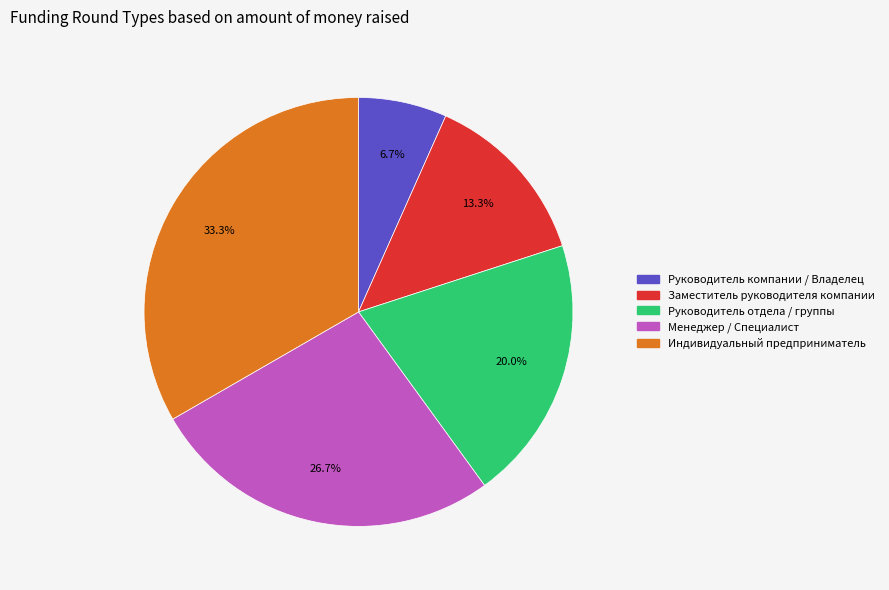

What percentage is the Руководитель отдела / группы slice, to the nearest percent?

20%